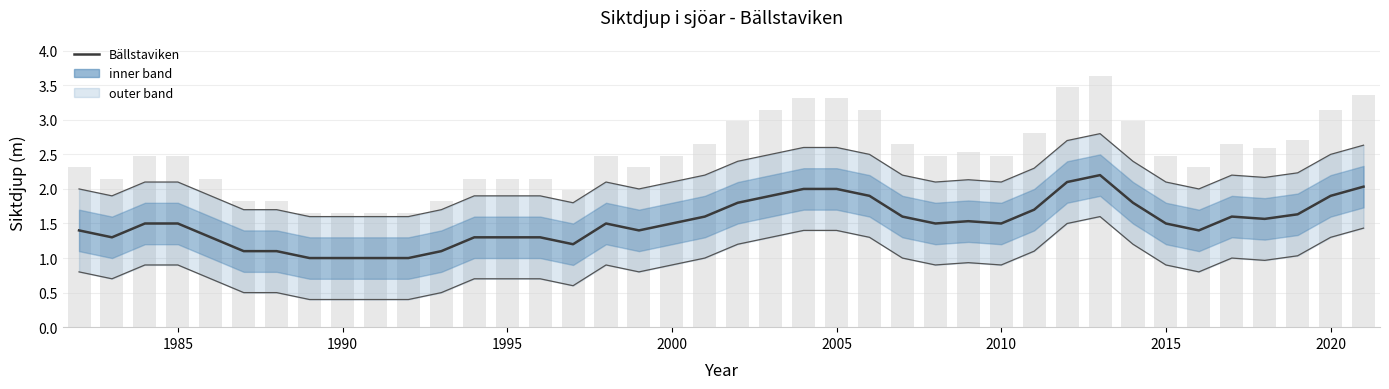

What is the maximum value shown in the chart?

2.2